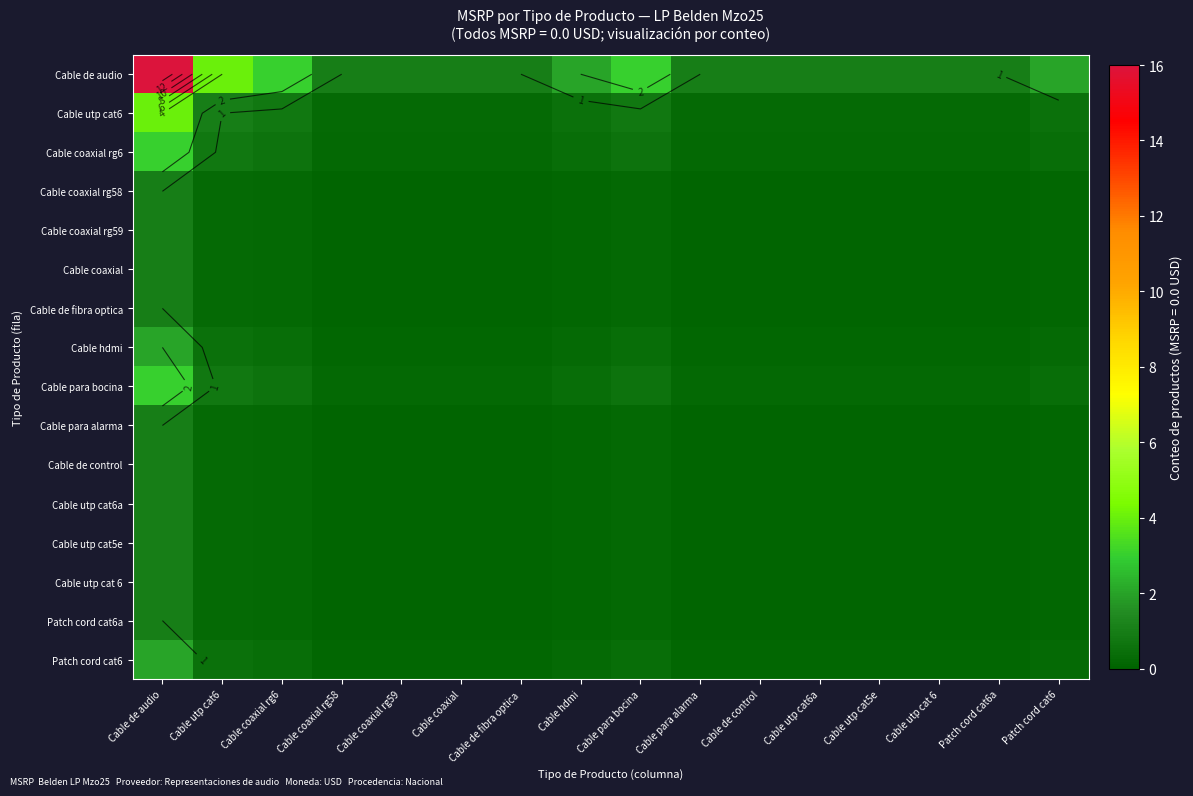

Is the value of Cable de control at Cable utp cat5e greater than the value of Cable coaxial rg6 at Cable coaxial rg59?

No